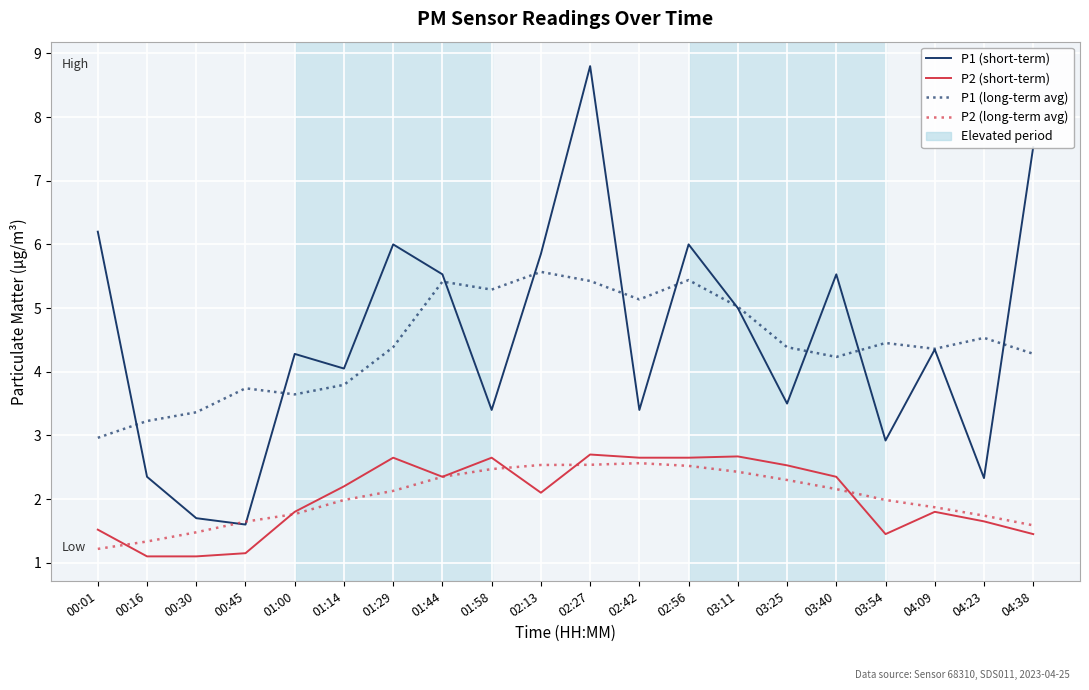

The value of P1 (short-term) at 01:58 is 1.1. True or false?

False